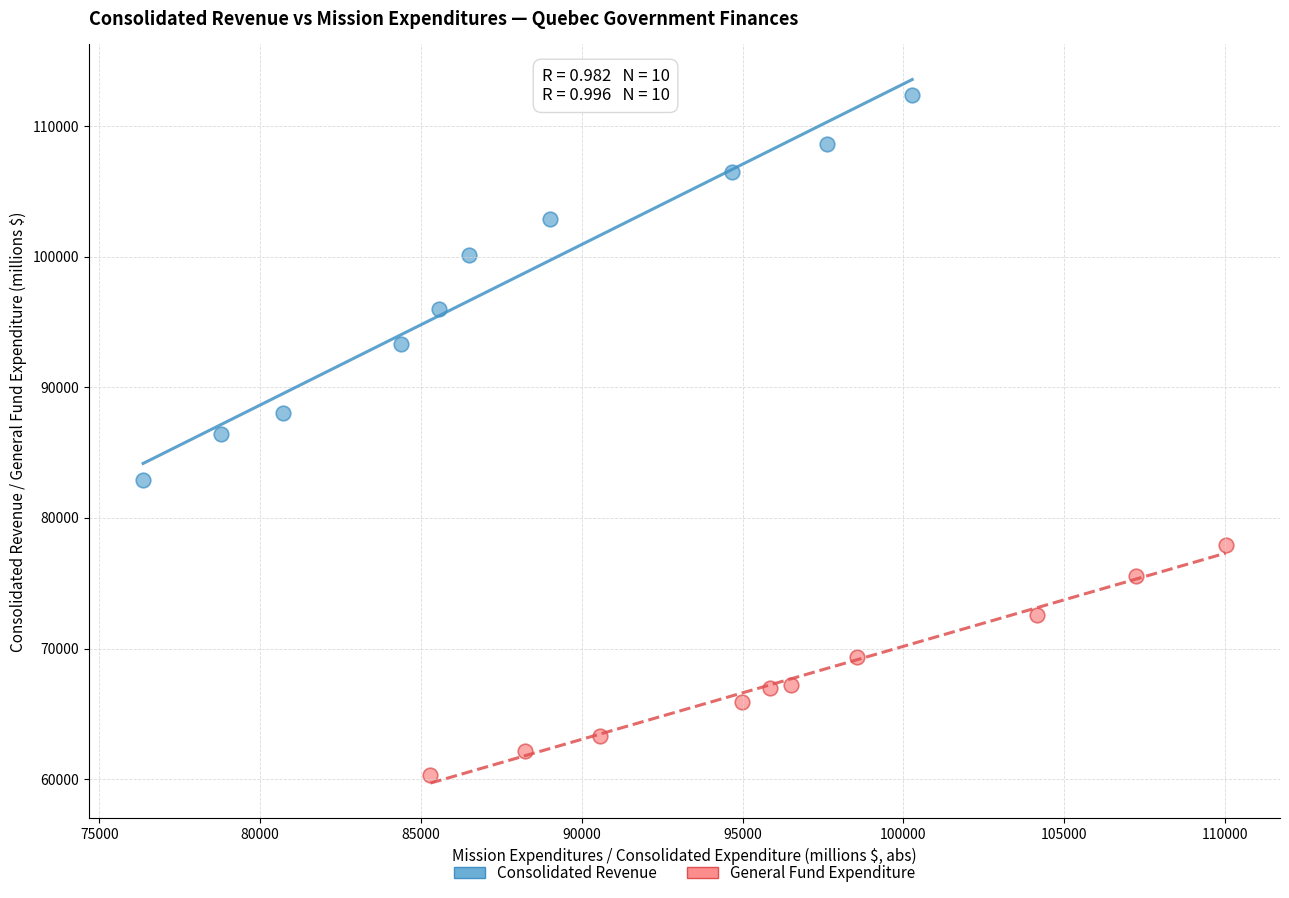

Which series reaches the minimum Y coordinate?

General Fund Expenditure